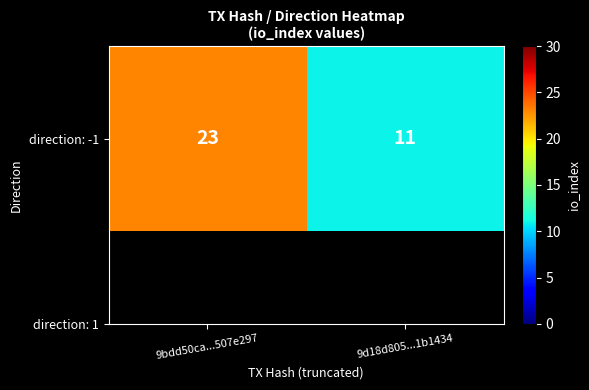

List the labels in order of value, smallest first.

9d18d805...1b1434, 9bdd50ca...507e297